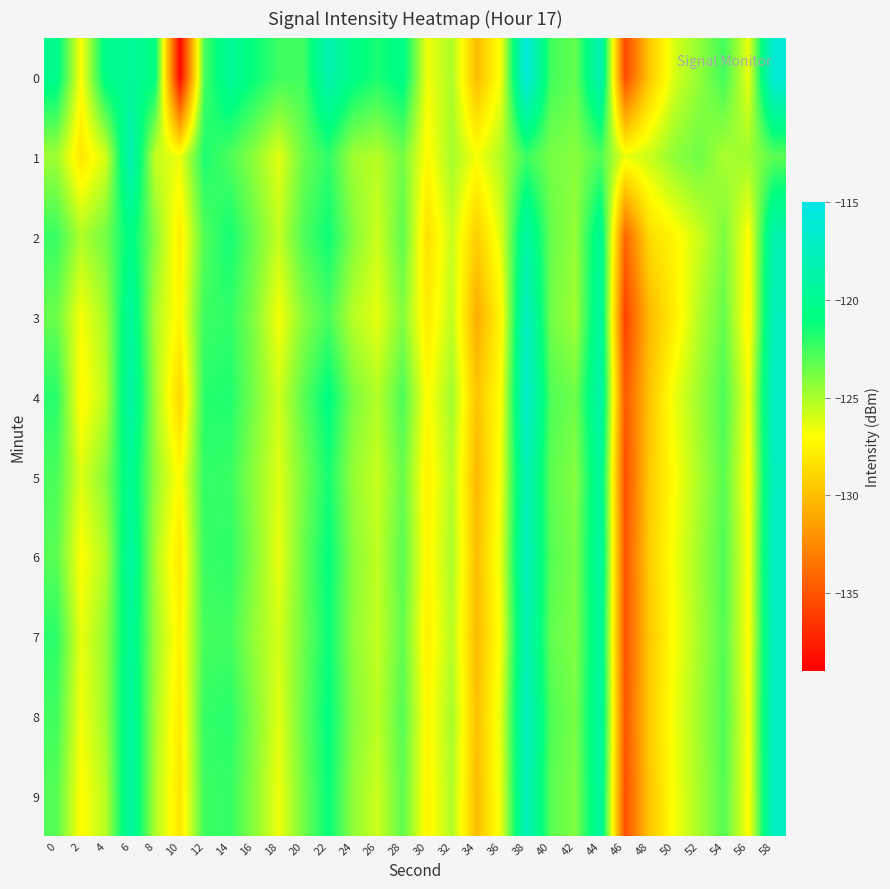

What is the total value across all series at 54?

-1232.5